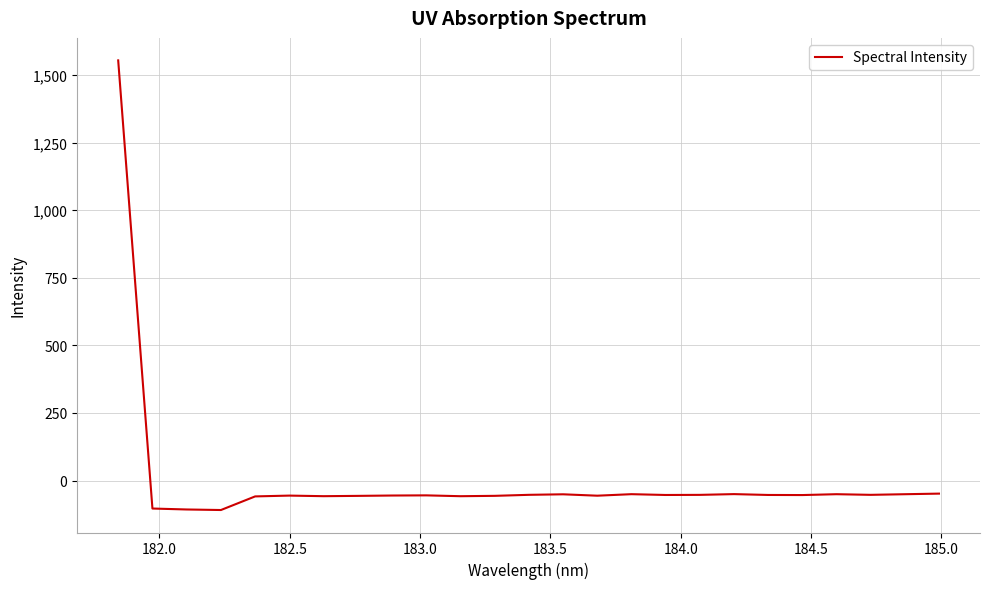

What is the difference between the maximum and minimum values?

1663.2